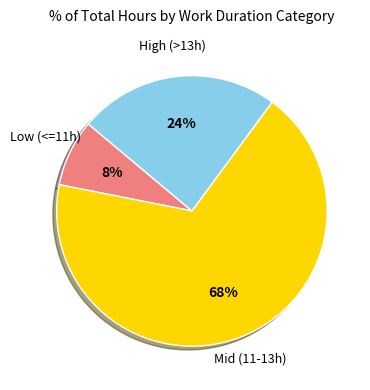

To the nearest percent, what is the difference between the largest and smallest slice percentages?

60%